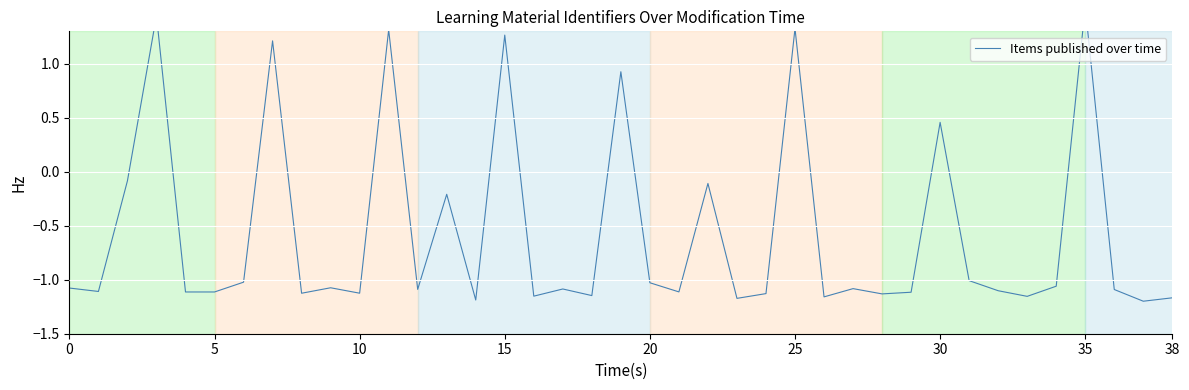

The value at 5 is -1.6. True or false?

False